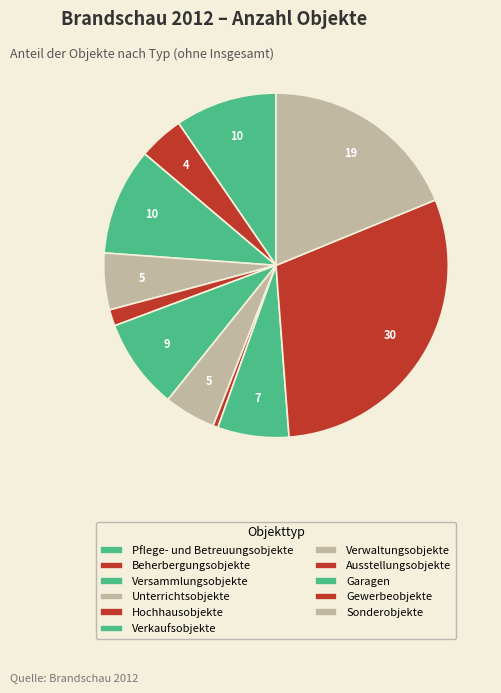

The Ausstellungsobjekte slice represents 0% of the pie. True or false?

True